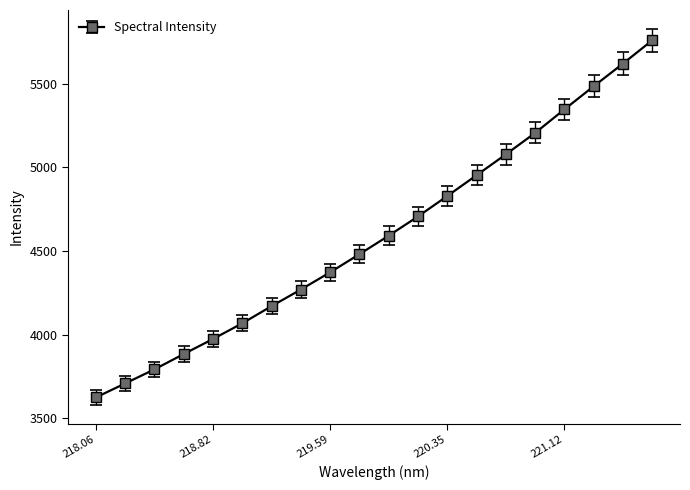

What is the difference between the second highest and second lowest values?

1912.6